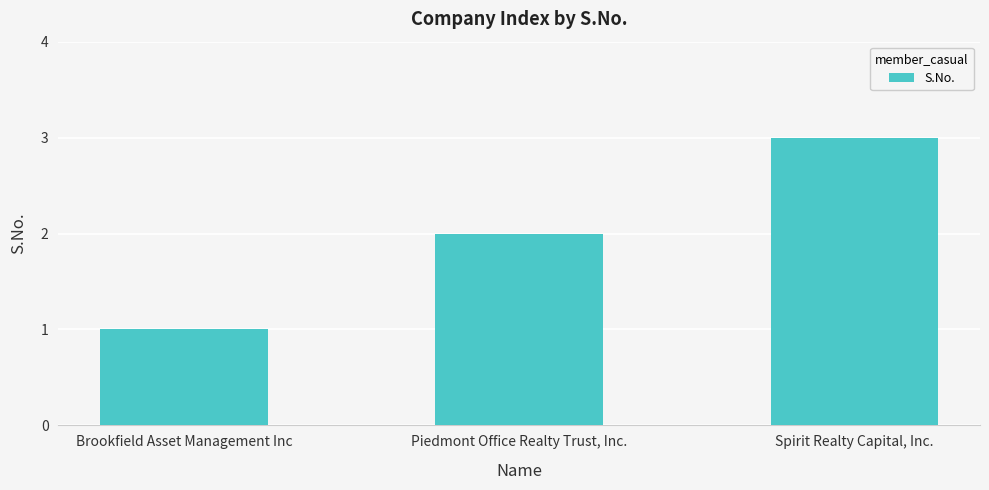

The value at Piedmont Office Realty Trust, Inc. is 3. True or false?

False